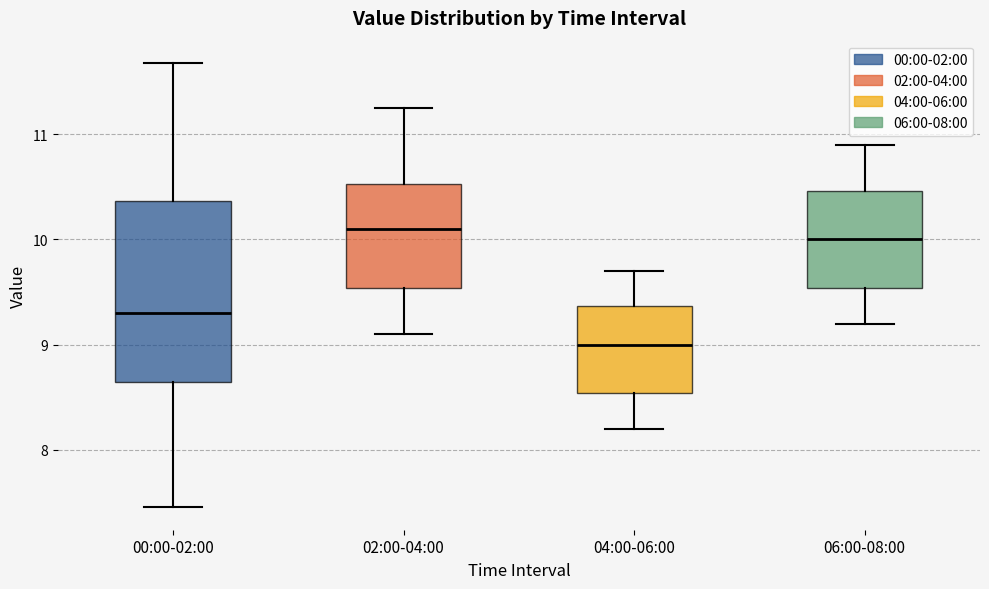

Which box's median line is the lowest?

04:00-06:00